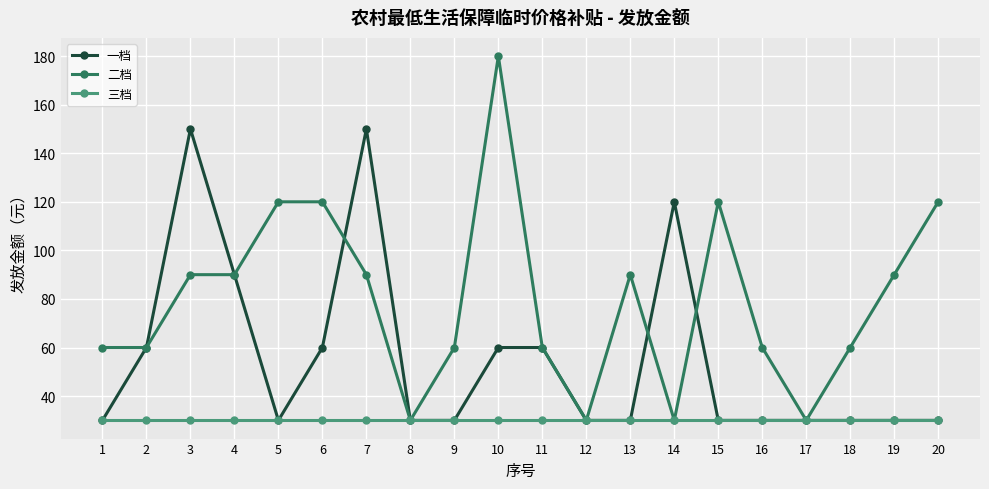

The 三档 series shows 30 at 18. True or false?

True